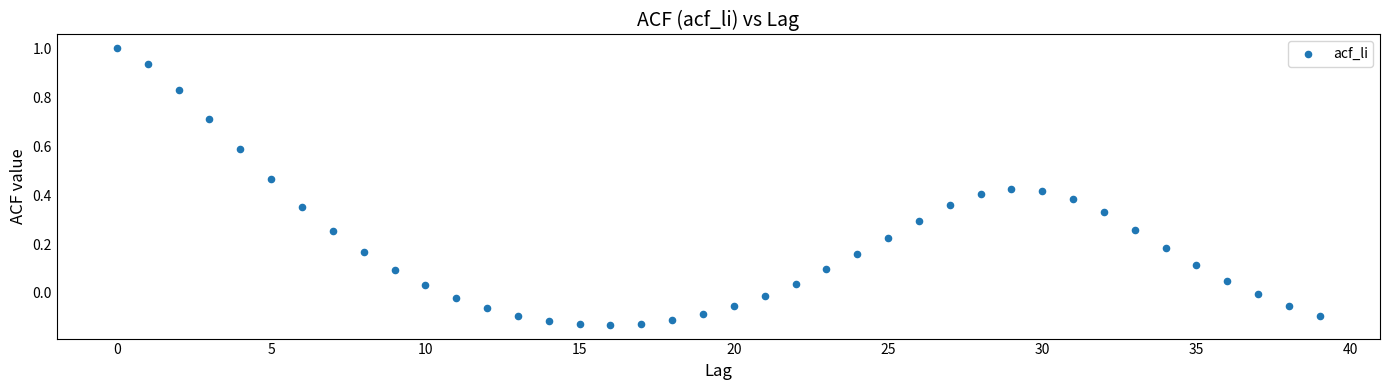

Count the number of points in this scatter plot.

40